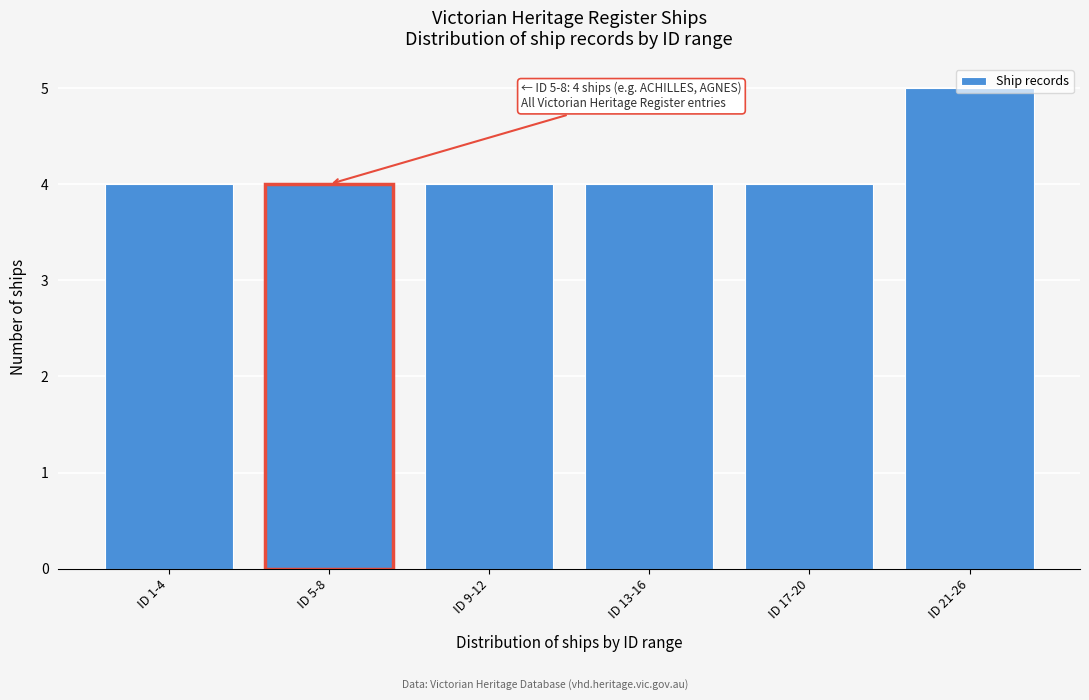

What is the maximum value shown in the chart?

5